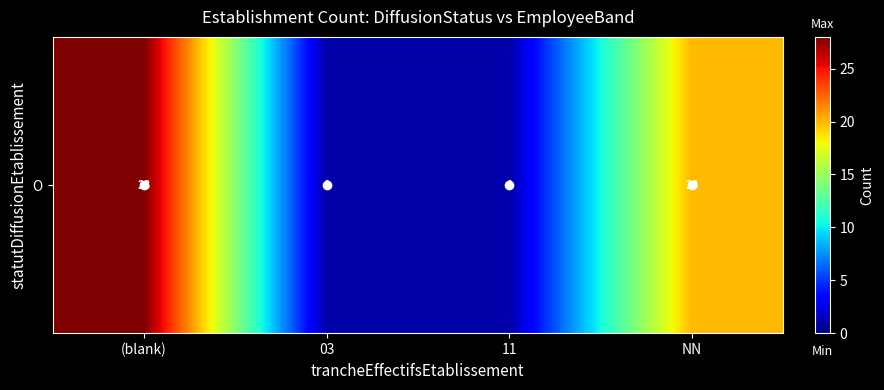

Where does the data first go above 20?

(blank)